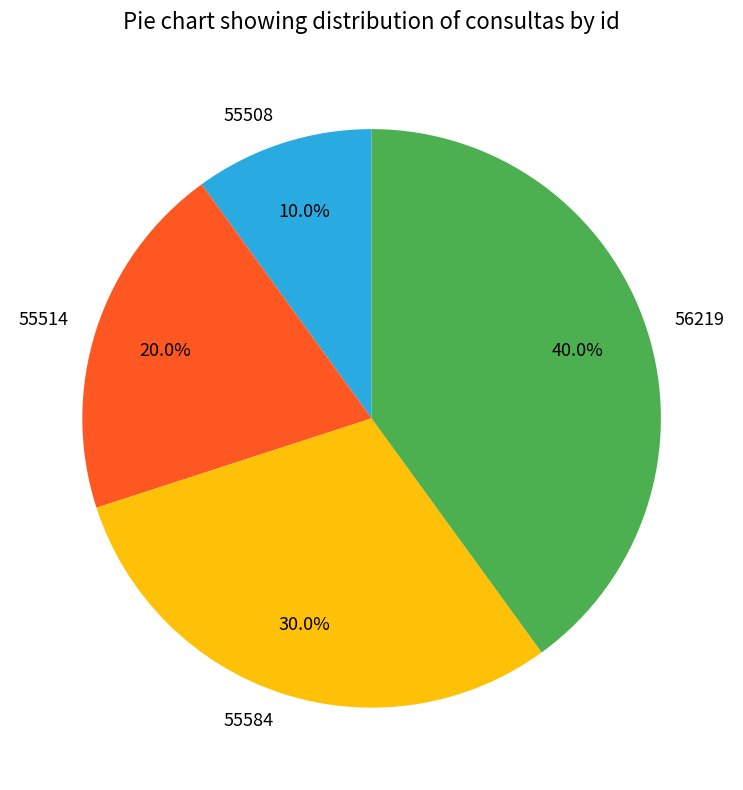

Count the number of slices in the pie.

4